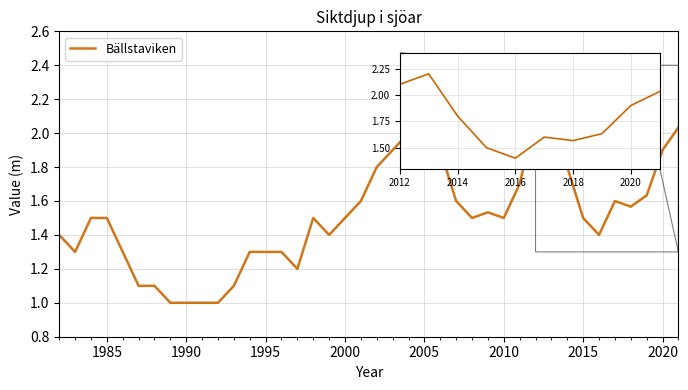

What is the maximum value shown in the chart?

2.2